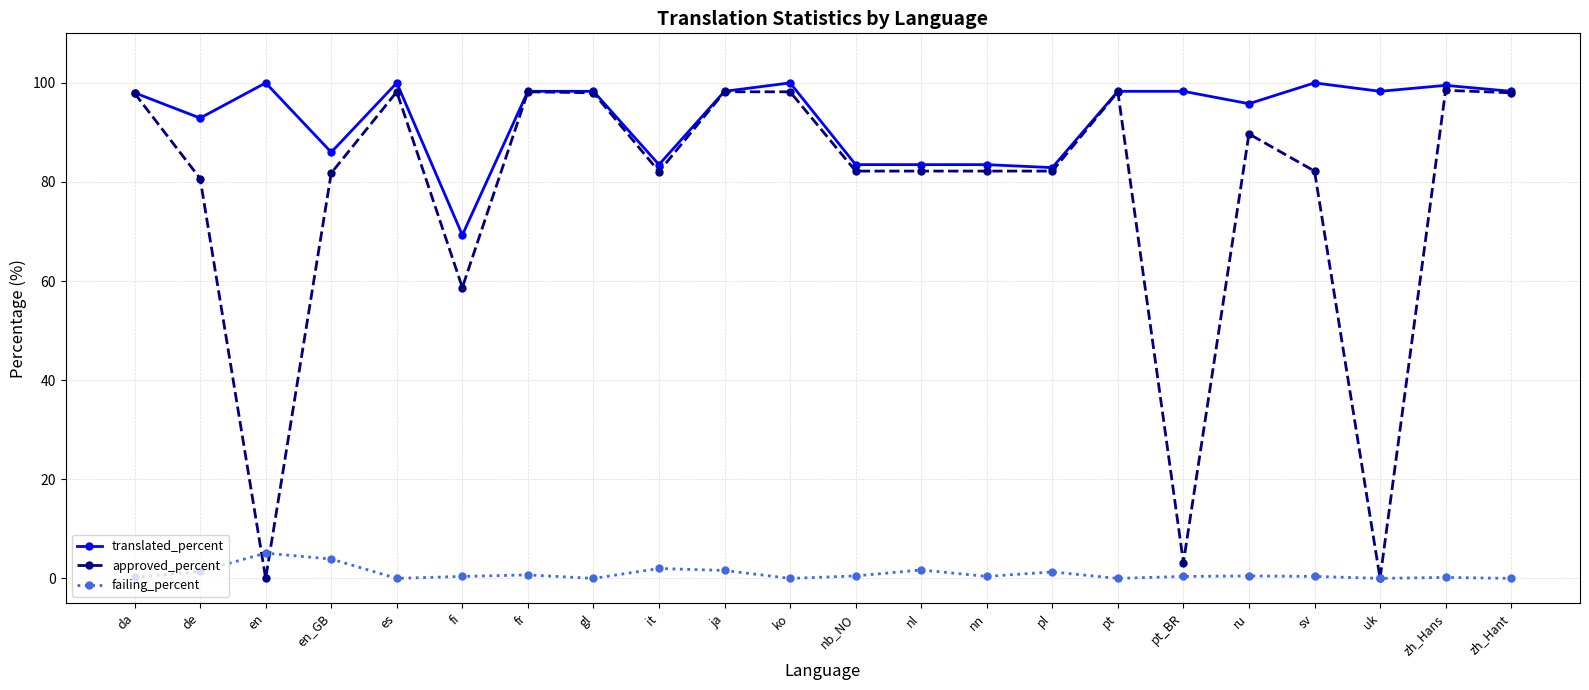

What is the difference between the approved_percent values at ko and fi?

39.5